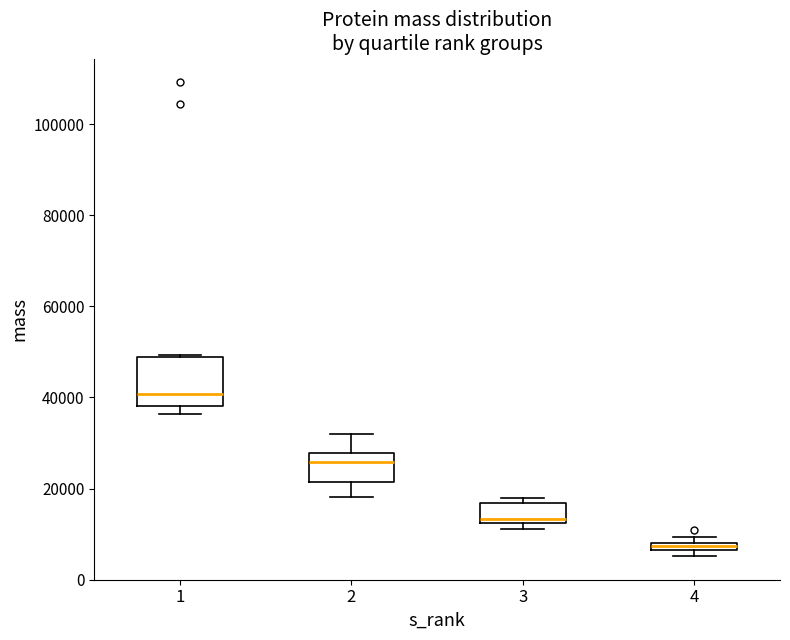

Where does the median line of the box at x = 2 sit on the y-axis? The values are not printed on the chart, so give them approximately, as read against the axis.

26000